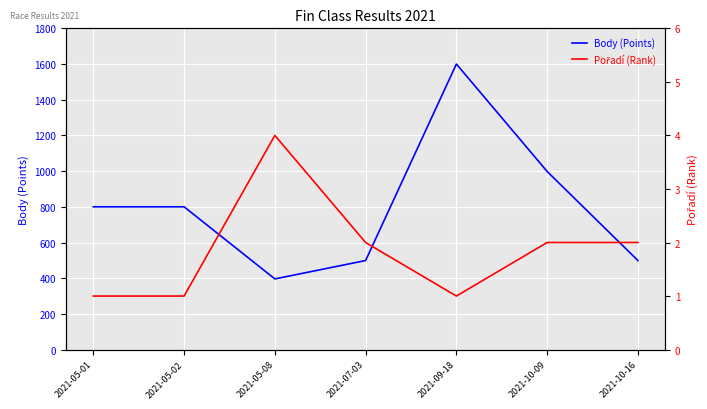

Read the Pořadí (Rank) value at 2021-07-03.

2